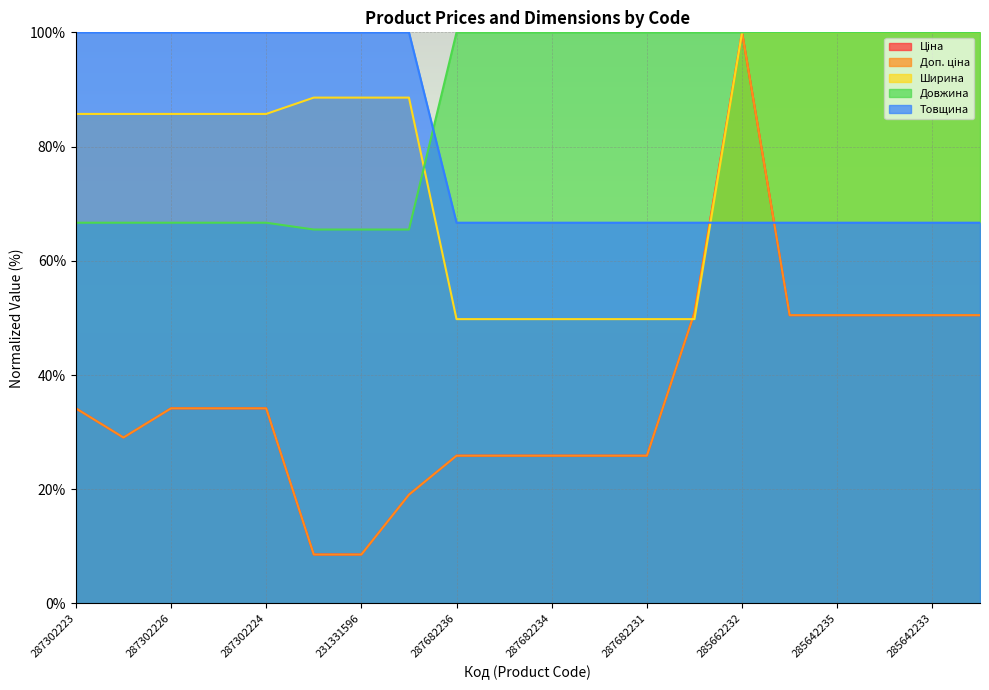

Between 287292222 and 287682236, which series saw the biggest shift?

Ширина